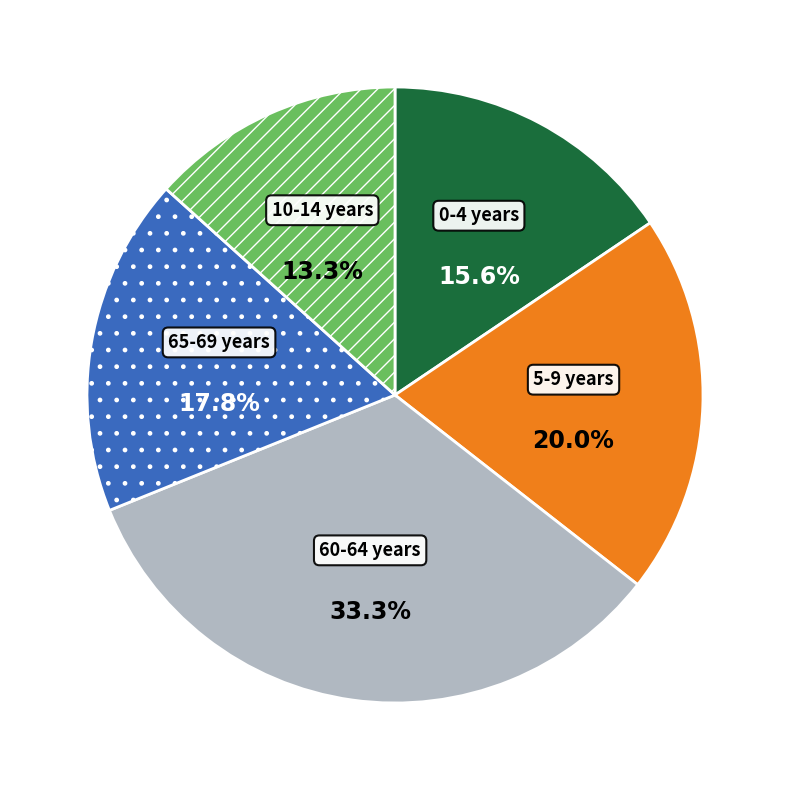

Count the number of slices in the pie.

5